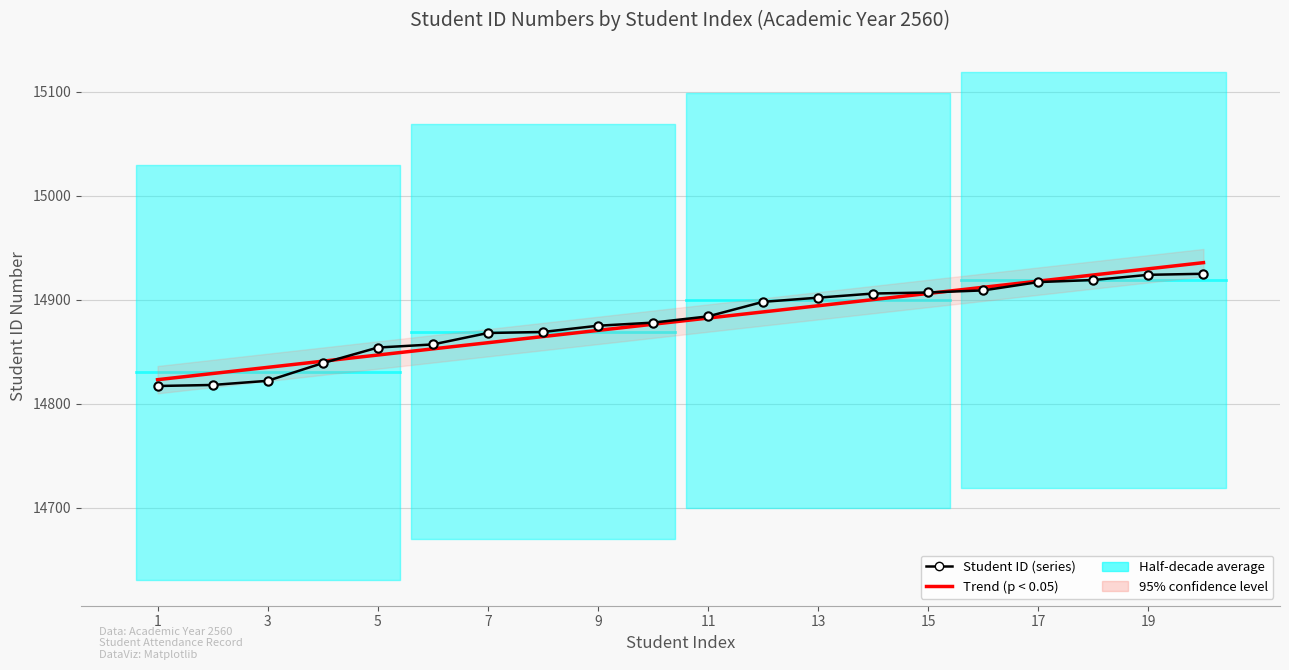

Is it true that the value at 2 is 6257?

False